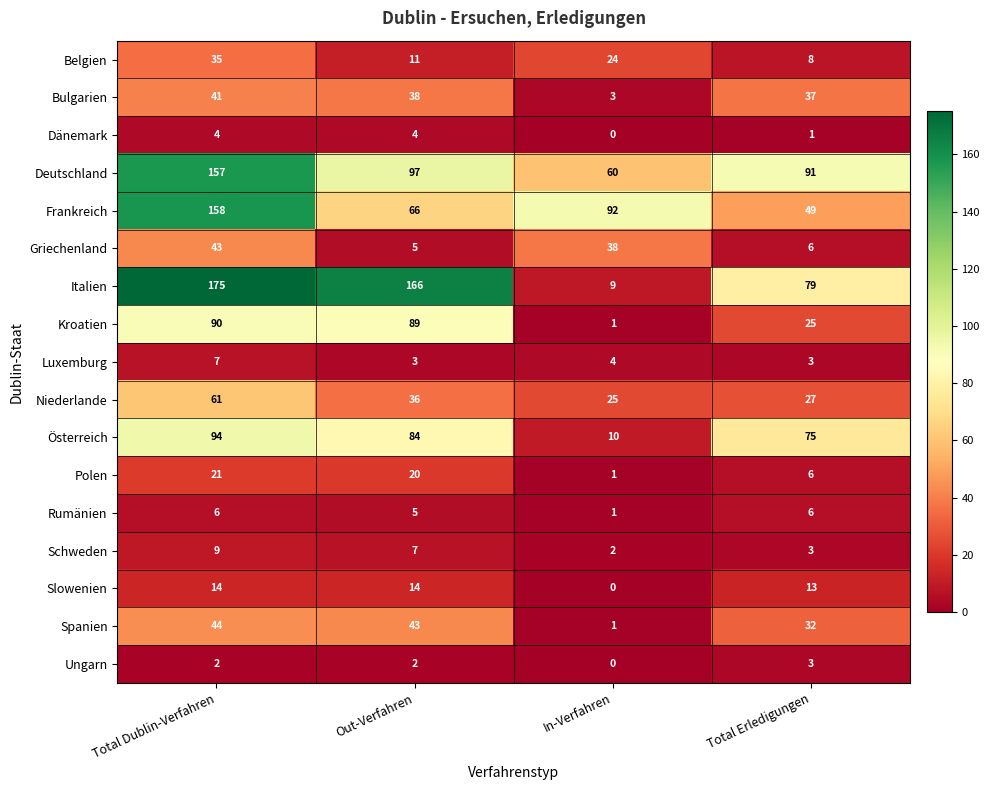

How many series are shown in this chart?

17